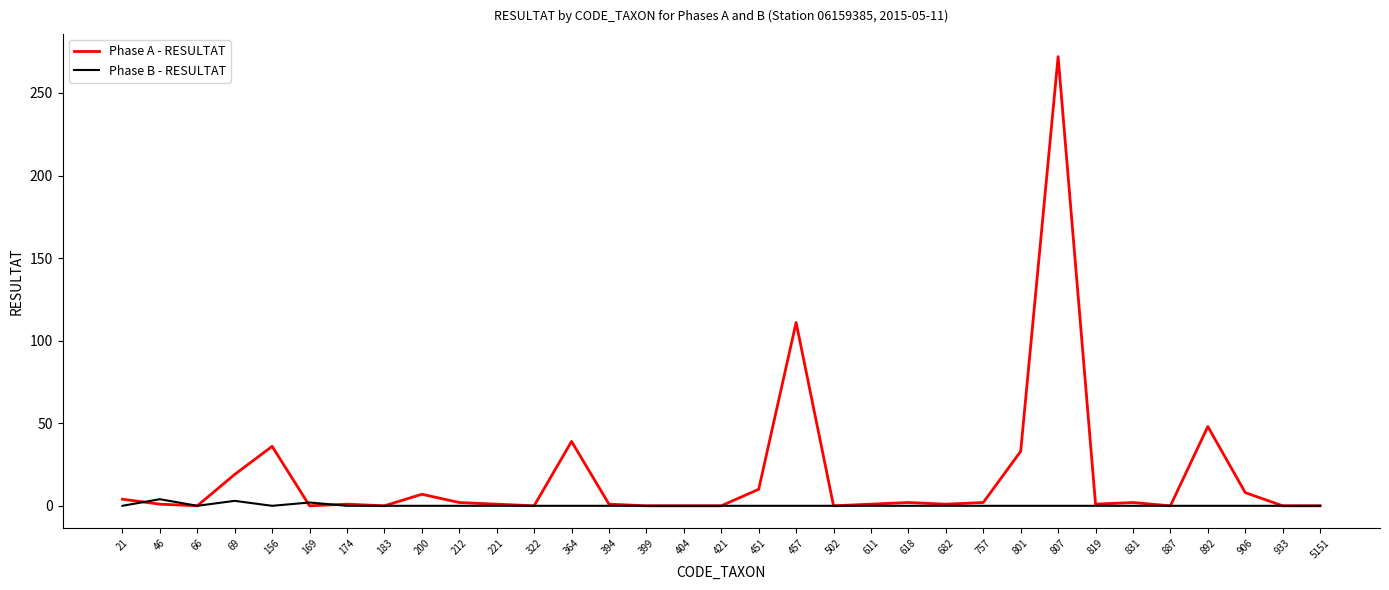

What is the difference between the highest and lowest values at 807?

272